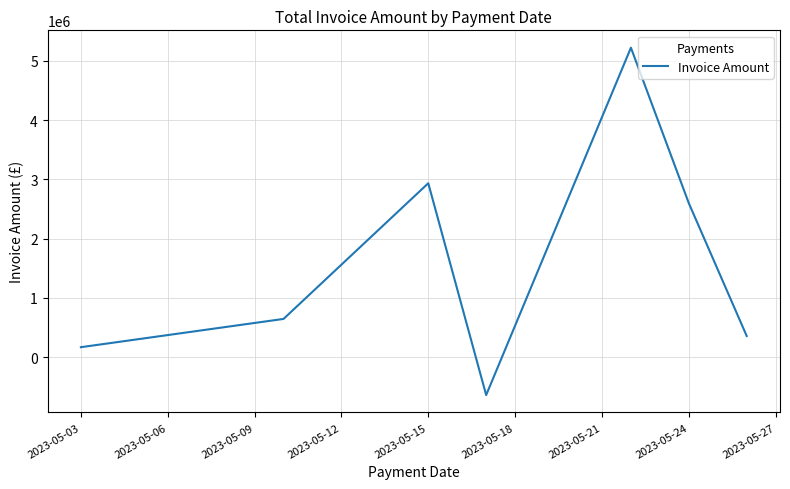

Is this an area chart (filled region under the line)?

No